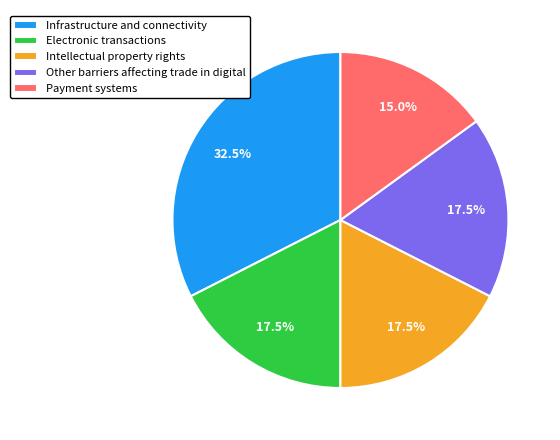

Does Electronic transactions account for over 50% of the chart?

No